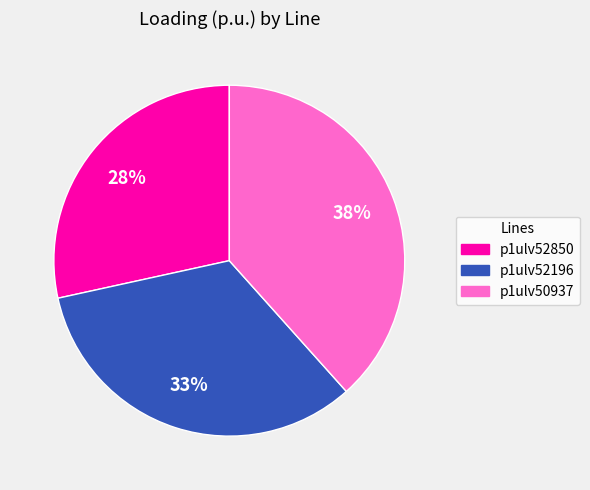

Does any single category account for the majority?

No